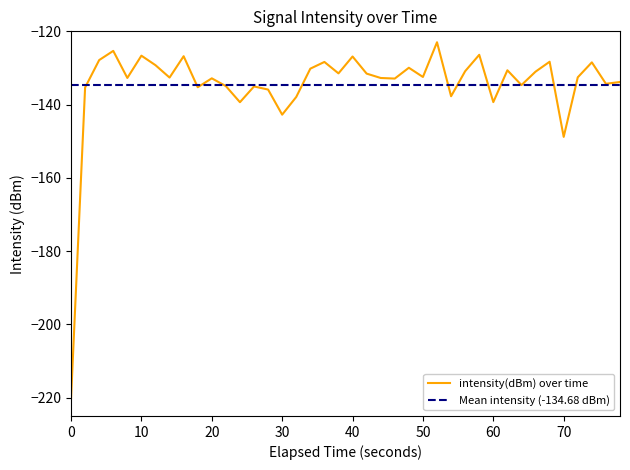

Where is intensity(dBm) over time nearest to the value -171?

70